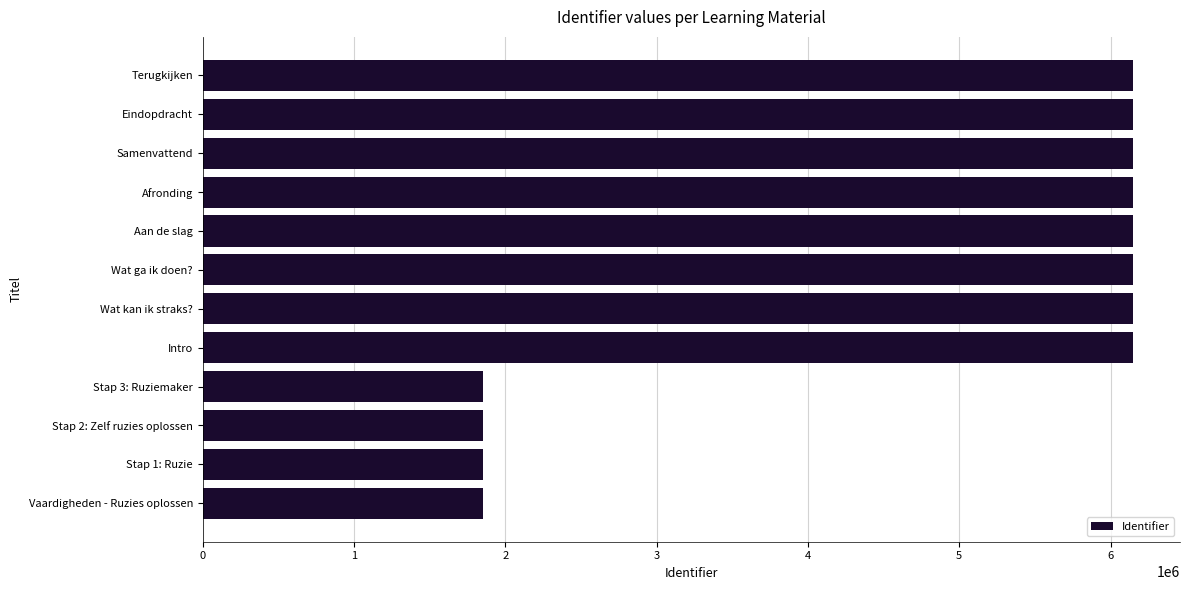

Where is the data nearest to the value 4001796?

Intro